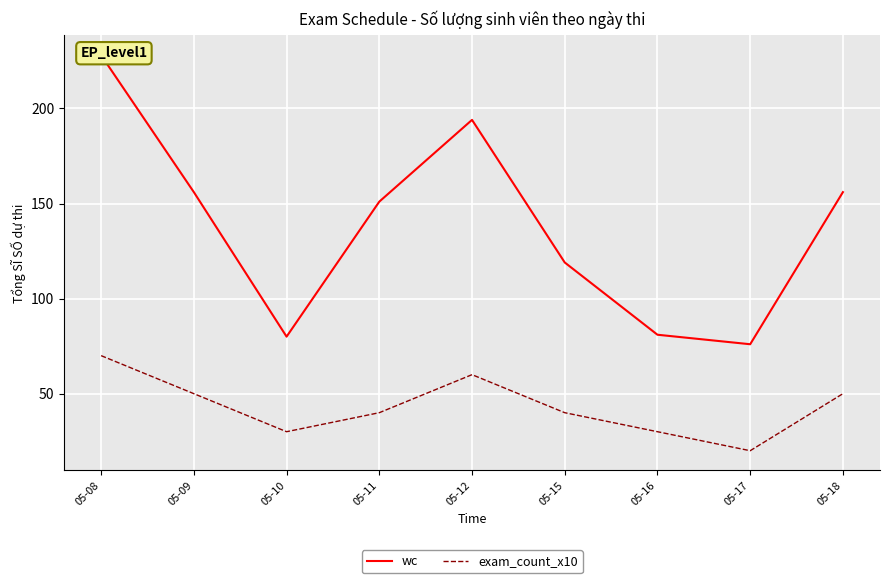

True or false: wc and exam_count_x10 cross at least once.

False